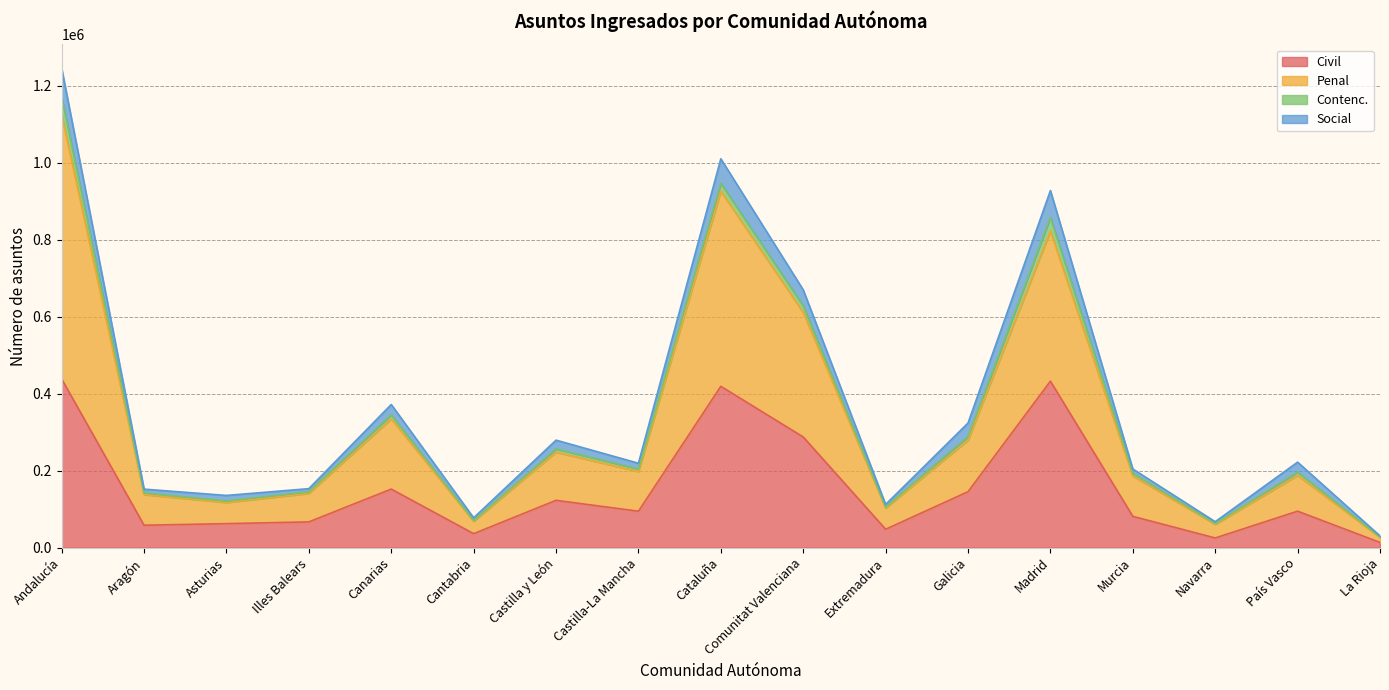

The value of Civil at País Vasco is 94606. True or false?

True